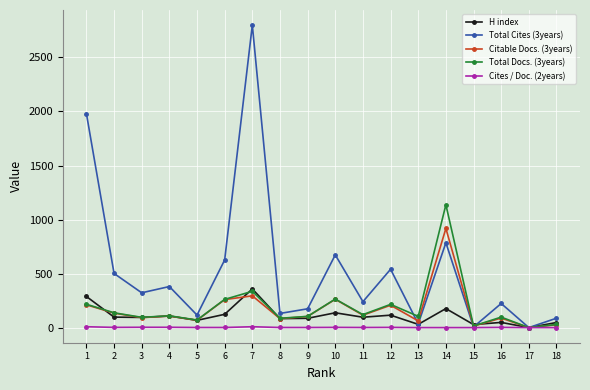

At which category is the sum across all series the highest?

7